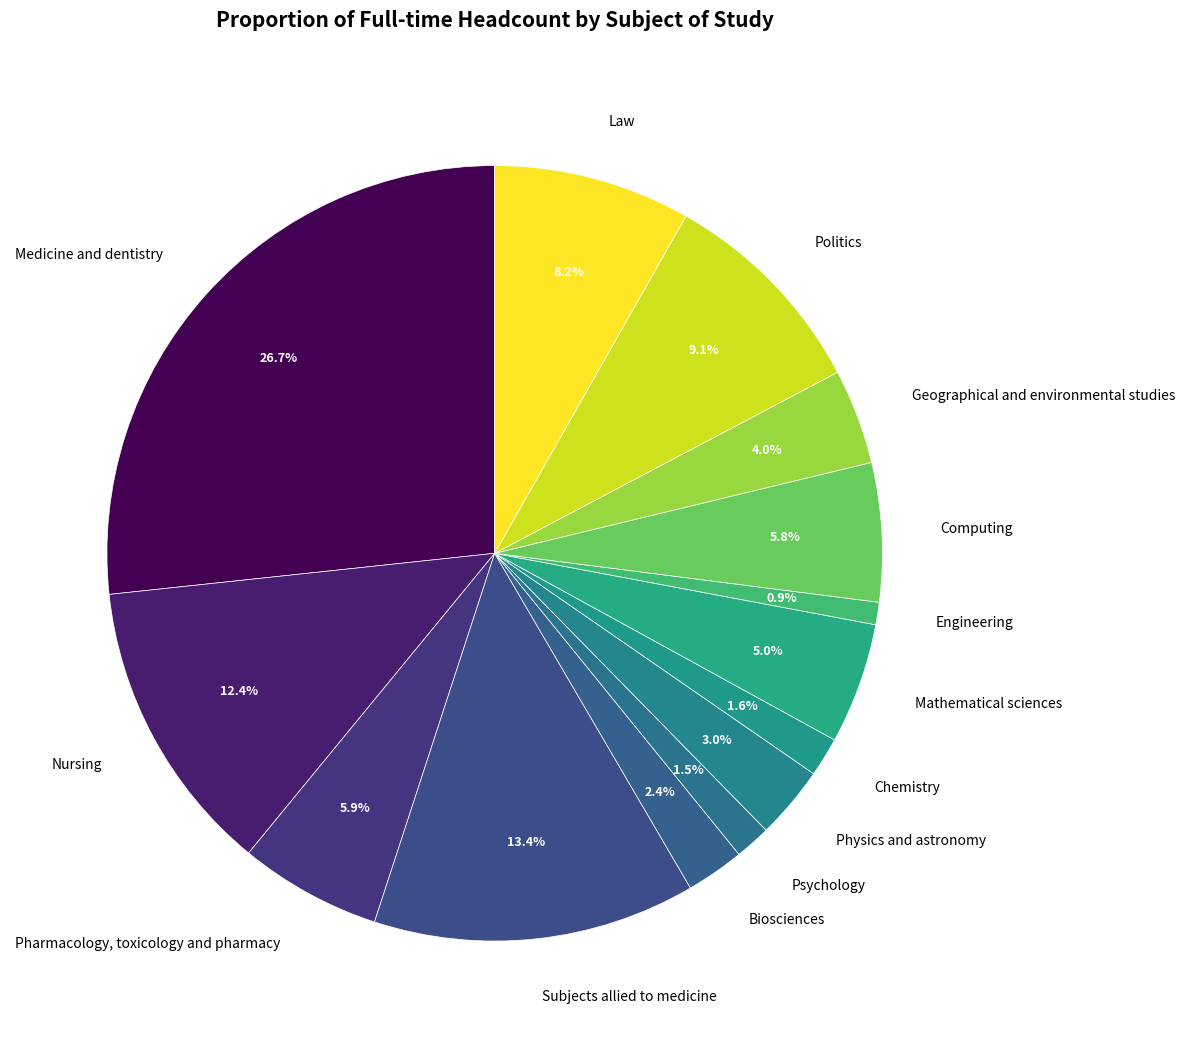

To the nearest percent, what is the average slice percentage?

7%